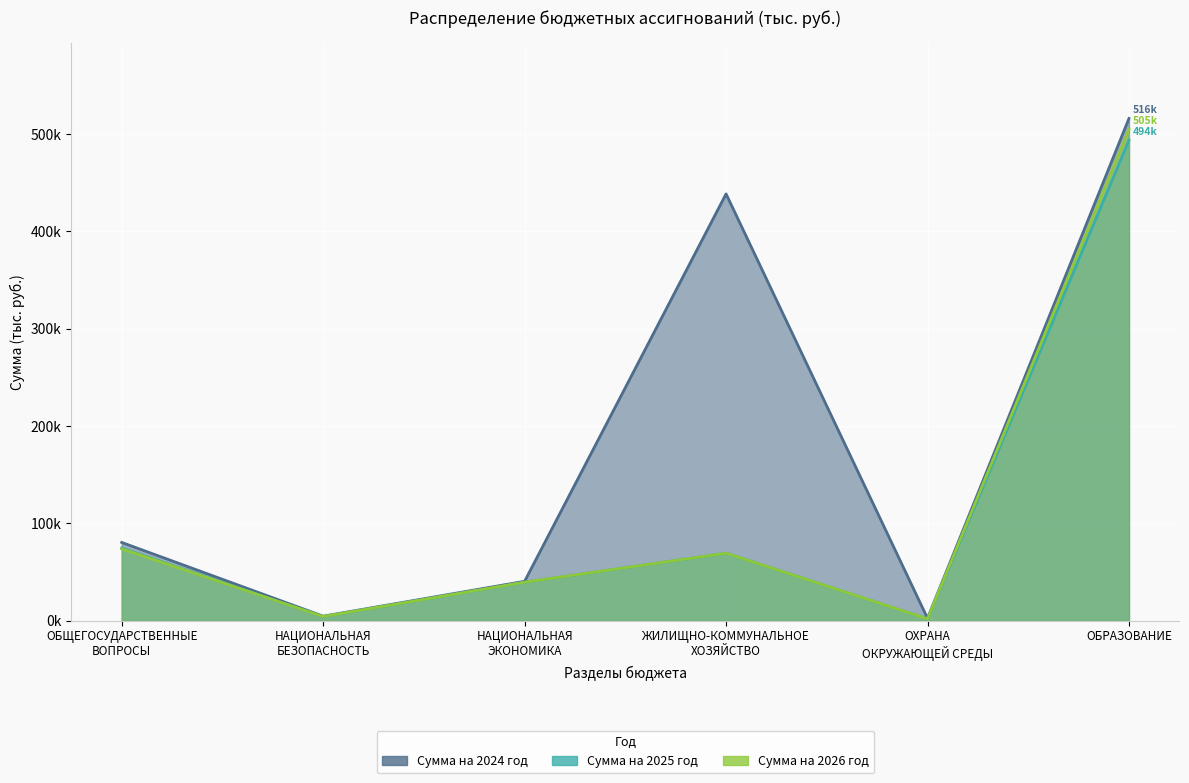

What is the difference between the maximum and minimum values in the Сумма на 2026 год series?

503215.5